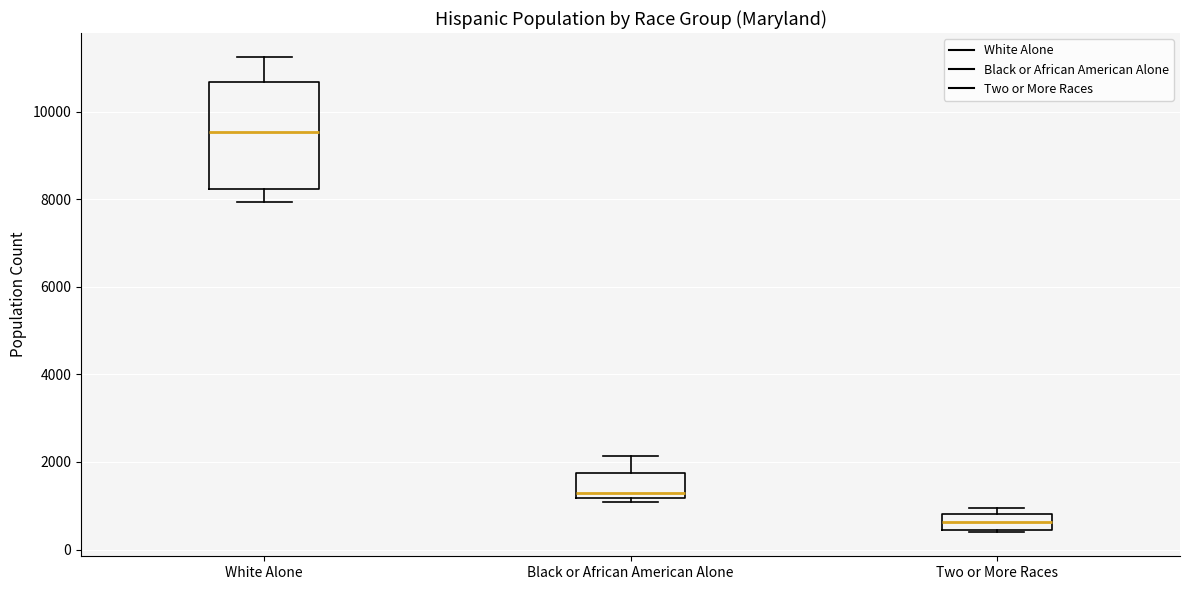

Comparing the boxes themselves (not the whiskers), which one is the tallest?

White Alone